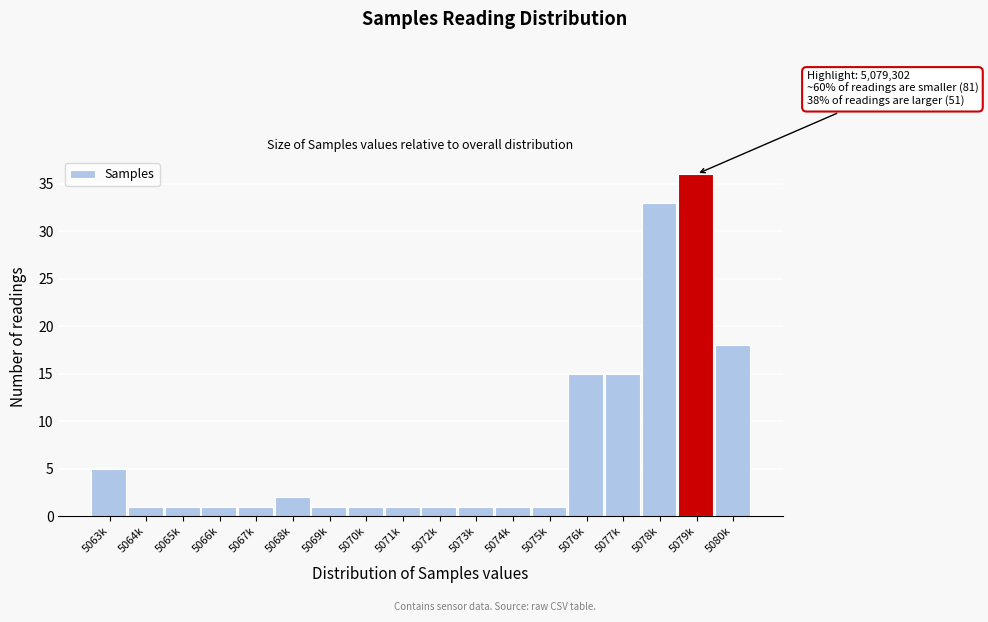

Reading left to right, extract all data points from this chart.

5063k=5	5064k=1	5065k=1	5066k=1	5067k=1	5068k=2	5069k=1	5070k=1	5071k=1	5072k=1	5073k=1	5074k=1	5075k=1	5076k=15	5077k=15	5078k=33	5079k=36	5080k=18